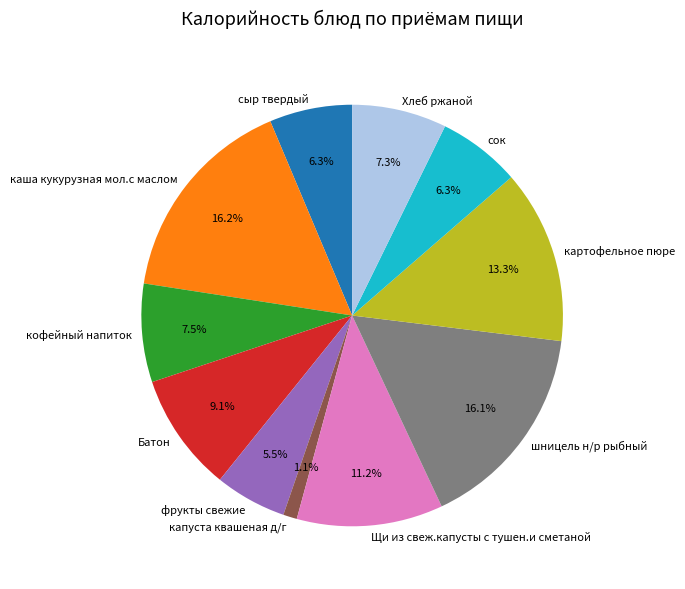

What percentage is the капуста квашеная д/г slice, to the nearest percent?

1%